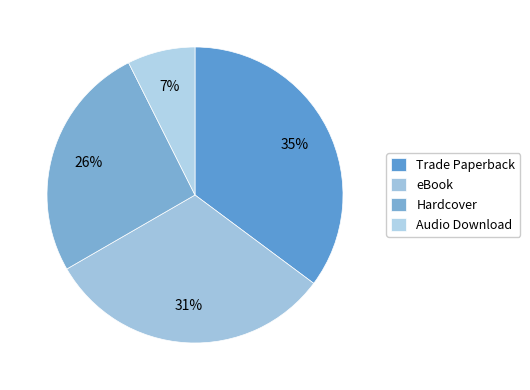

Rank the categories by value from lowest to highest.

Audio Download, Hardcover, eBook, Trade Paperback